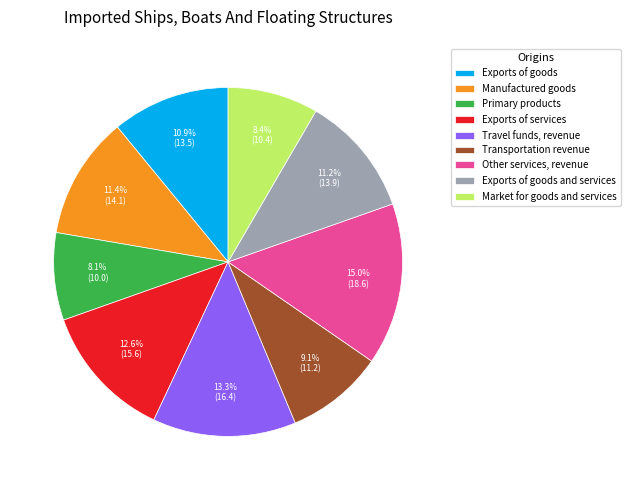

How many segments does this pie chart have?

9